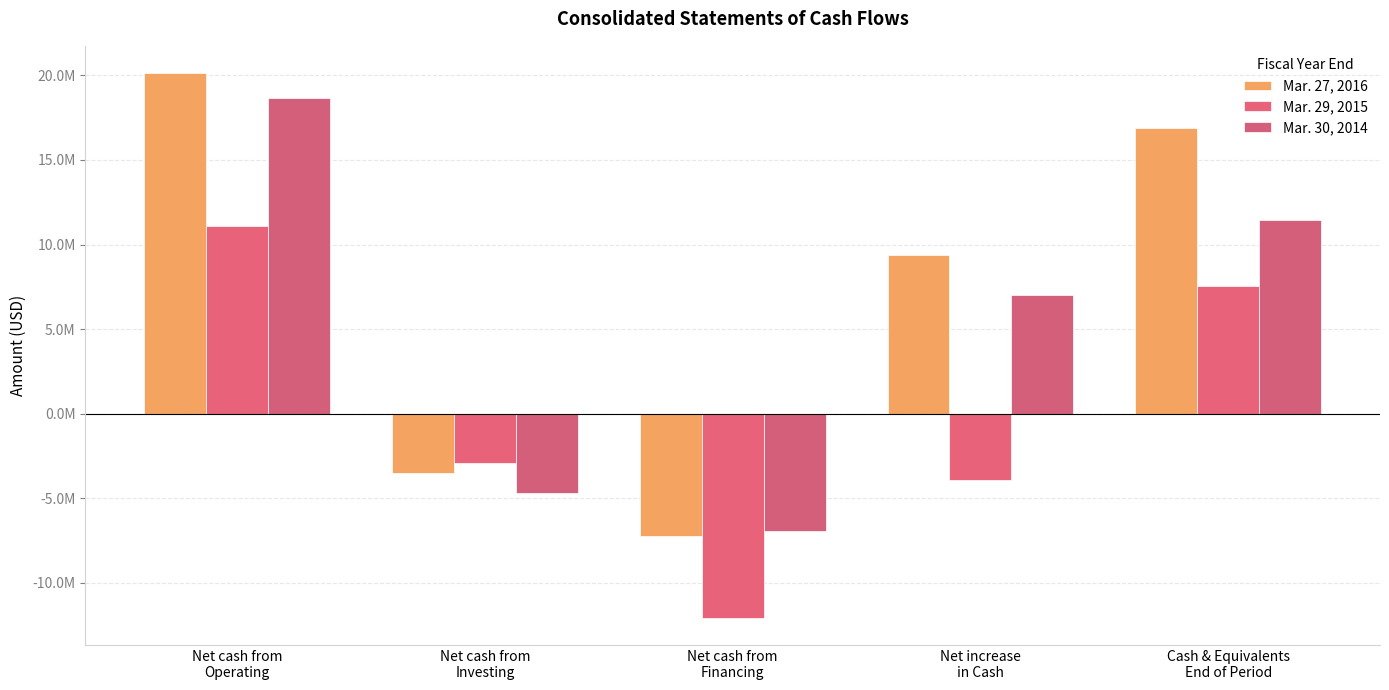

Which series changed the most between Net increase
in Cash and Cash & Equivalents
End of Period?

Mar. 29, 2015